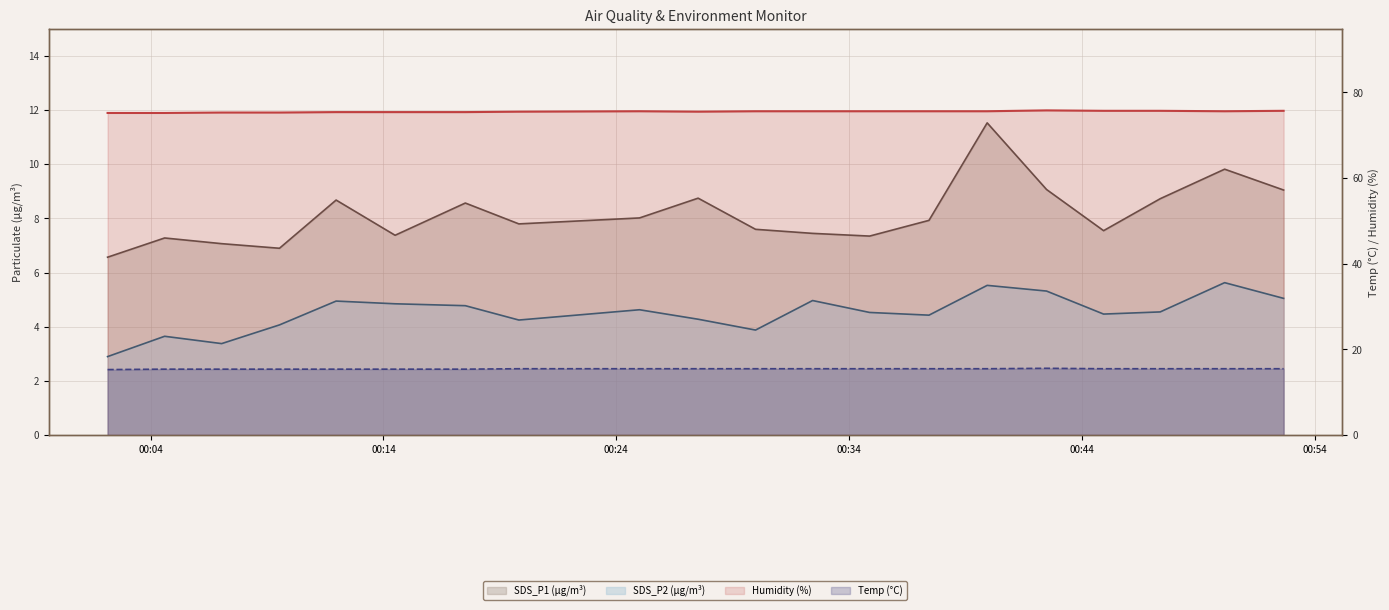

At which category is the sum across all series the highest?

2023/10/09 00:39:56